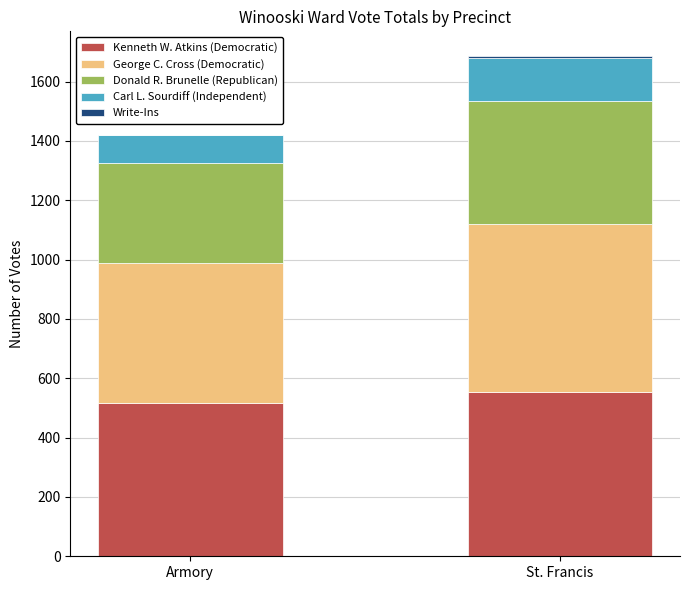

What is the highest value of the Kenneth W. Atkins (Democratic) series?

553